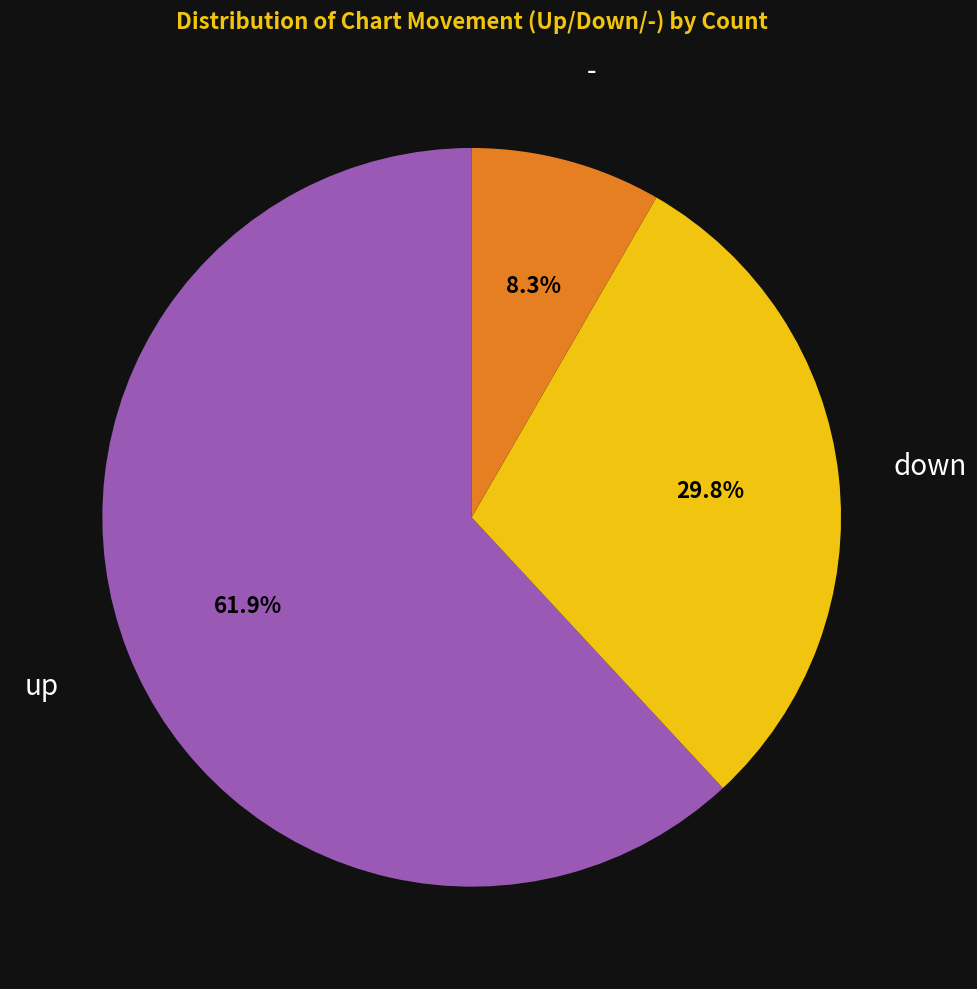

Count the number of slices in the pie.

3